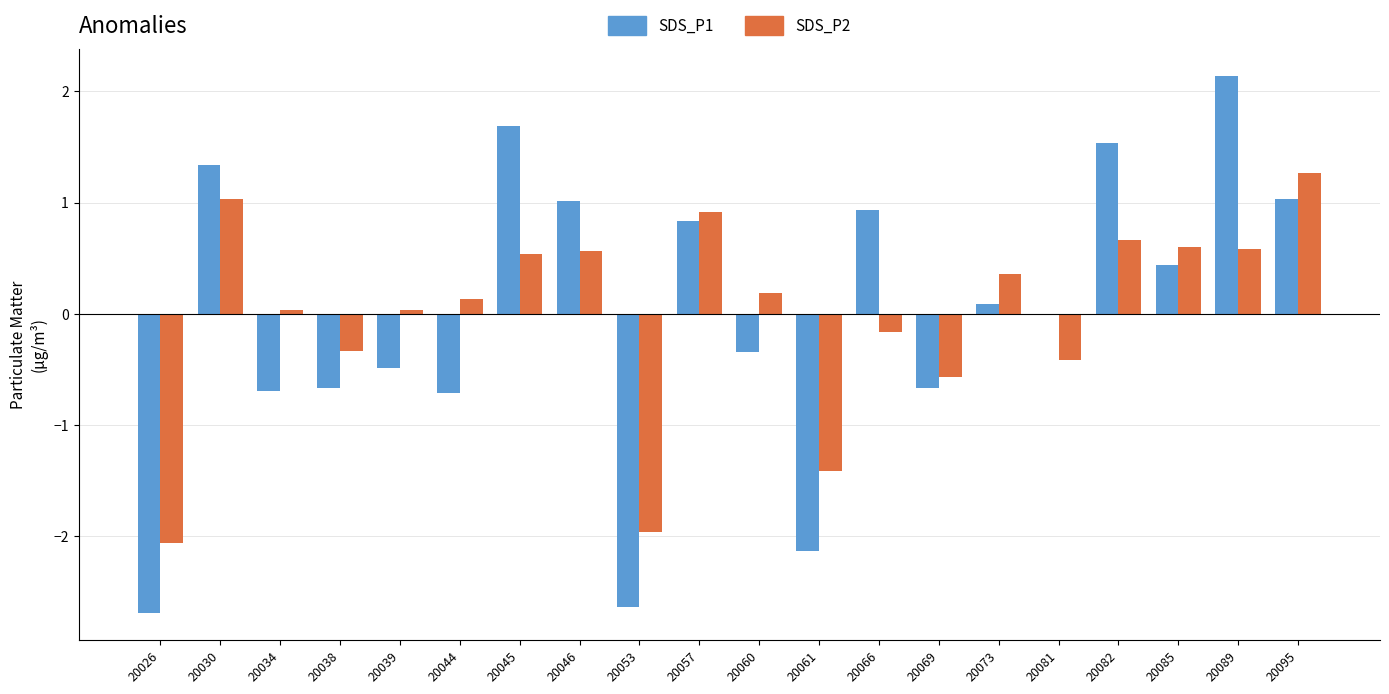

What is the highest value of the SDS_P2 series?

1.3